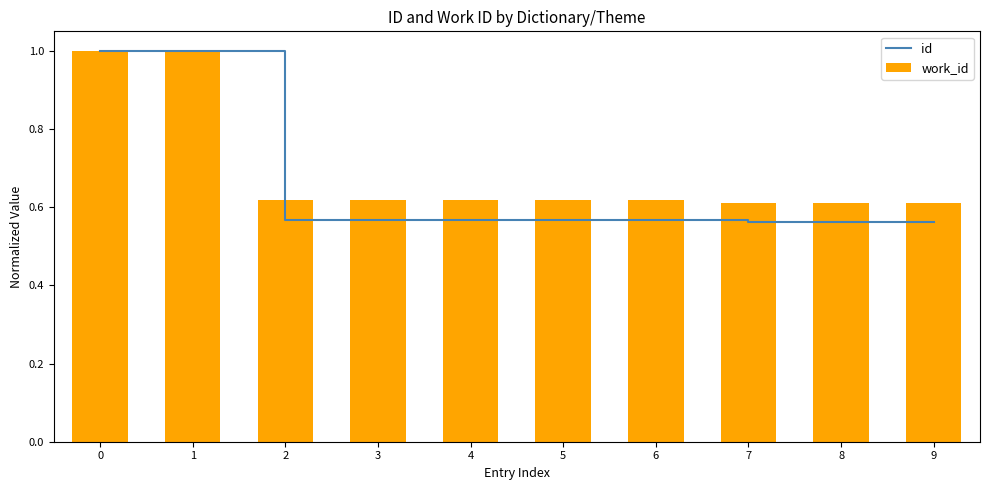

Is it true that work_id equals 0.6 at 2?

True